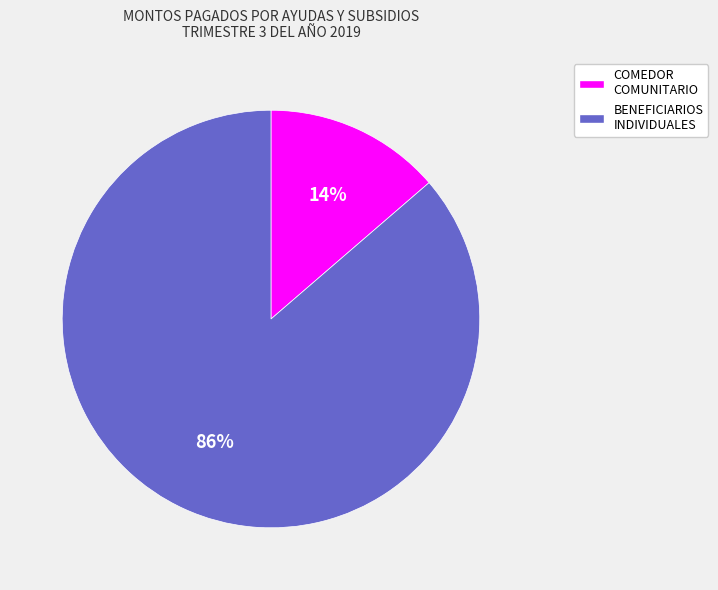

Between BENEFICIARIOS INDIVIDUALES and COMEDOR COMUNITARIO, which is larger?

BENEFICIARIOS INDIVIDUALES